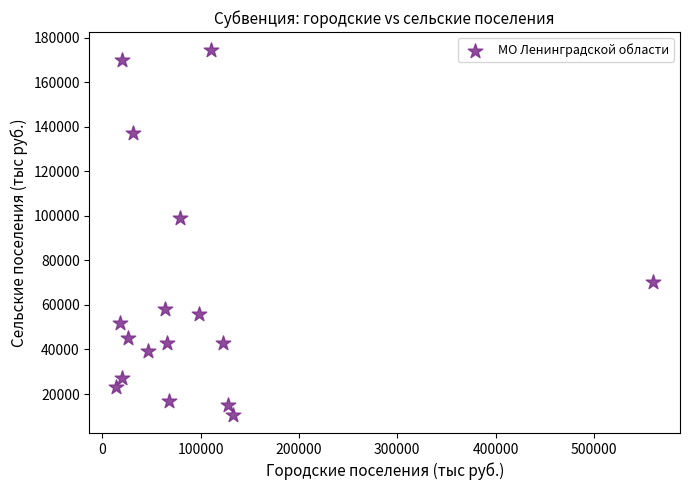

What Y value in the scatter plot is closest to 92484?

98932.7